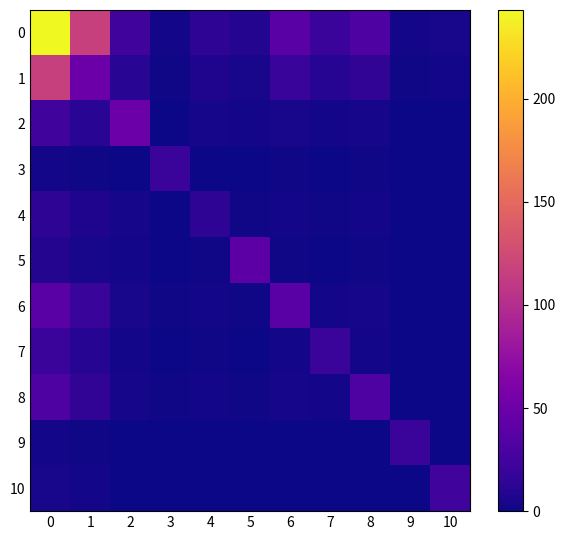

At 1, list the series in order from largest to smallest.

row_0, row_1, row_6, row_8, row_2, row_7, row_4, row_5, row_10, row_3, row_9